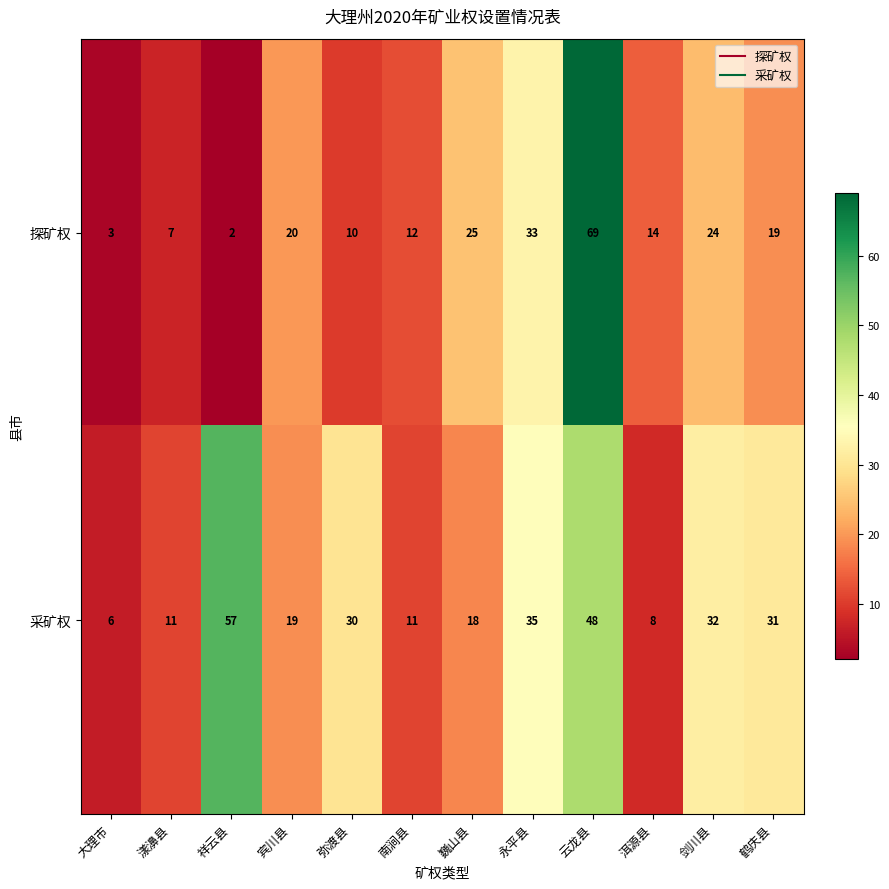

At how many categories does at least one series exceed 64?

1